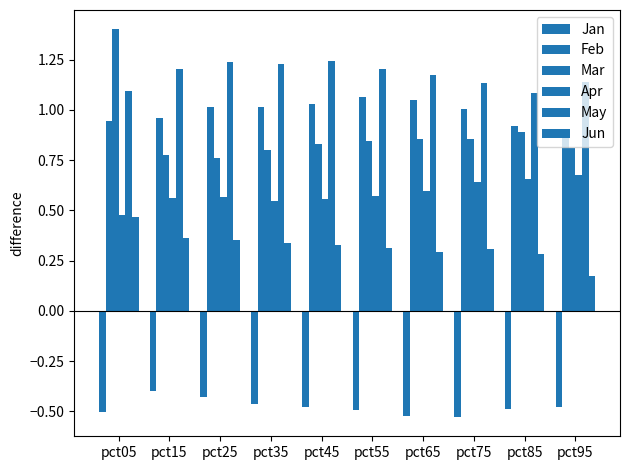

What is the difference between the Apr values at pct15 and pct05?

0.1